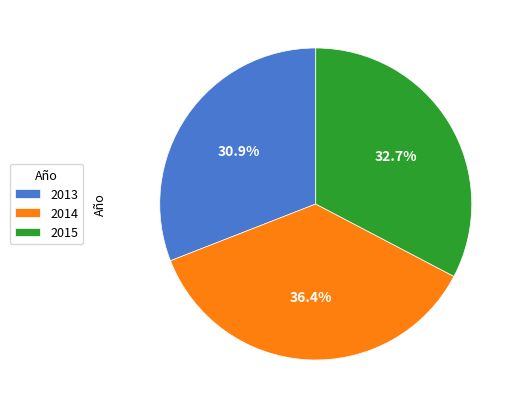

To the nearest percent, what is the average slice percentage?

33%